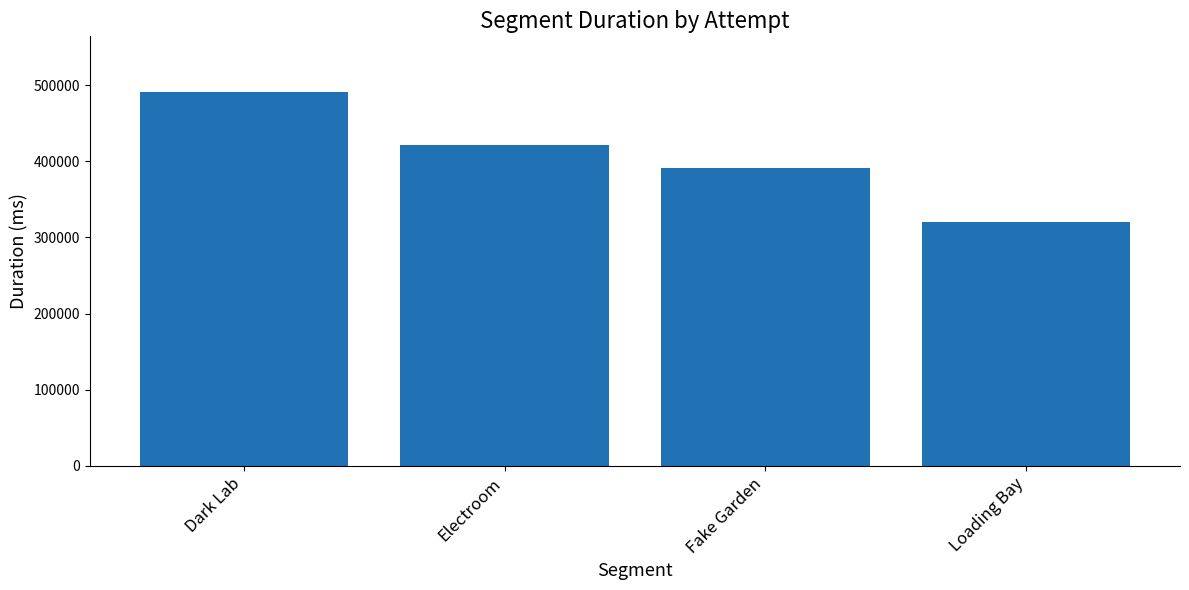

How many bars are there in total?

4